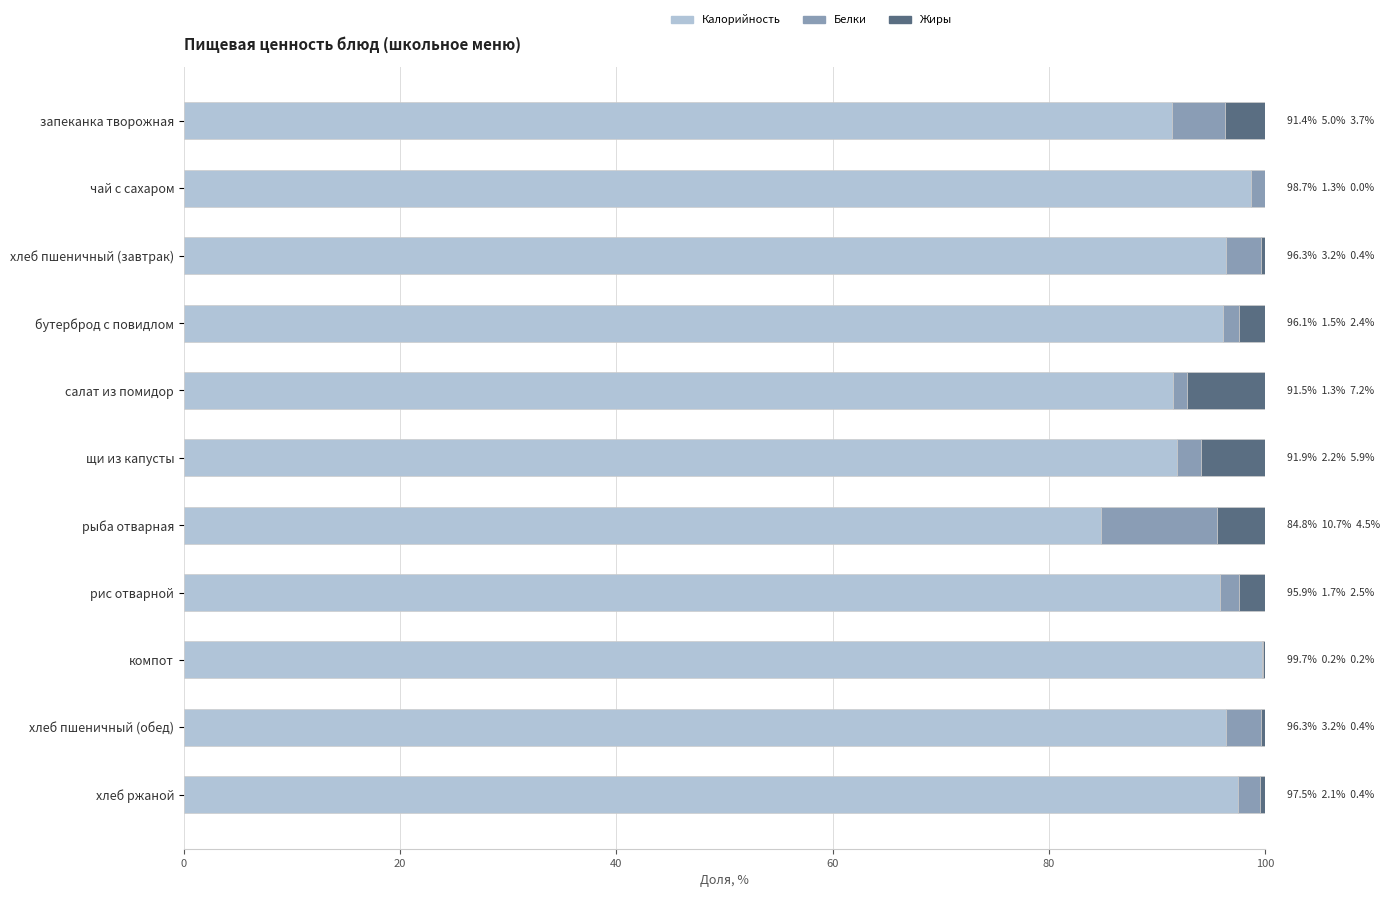

What is the maximum value for Калорийность?

99.7